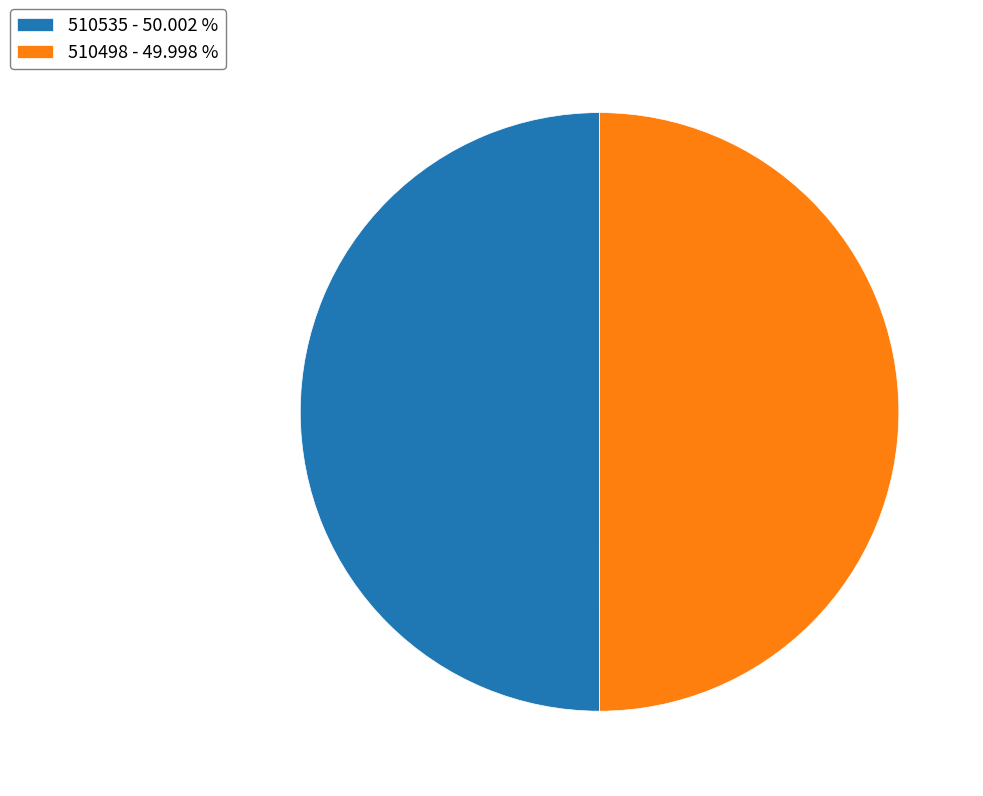

How many slices are in this pie chart?

2